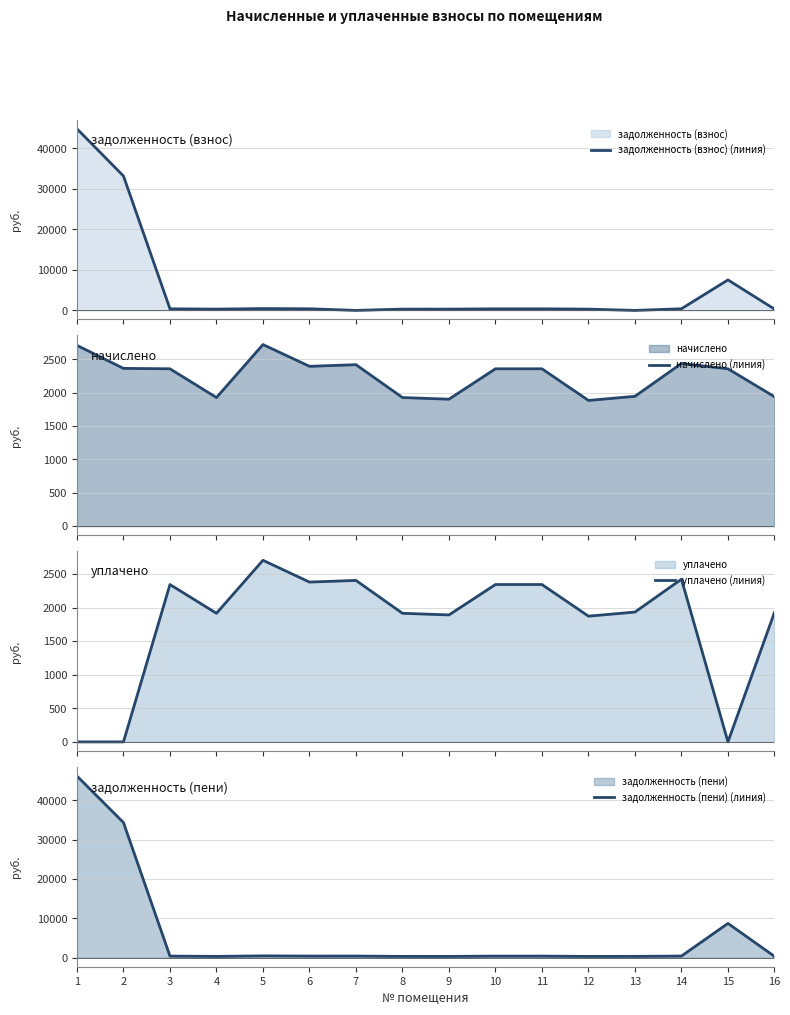

Rank the series at 9 from lowest to highest value.

задолженность (взнос) (линия), задолженность (пени) (линия), уплачено (линия), начислено (линия)